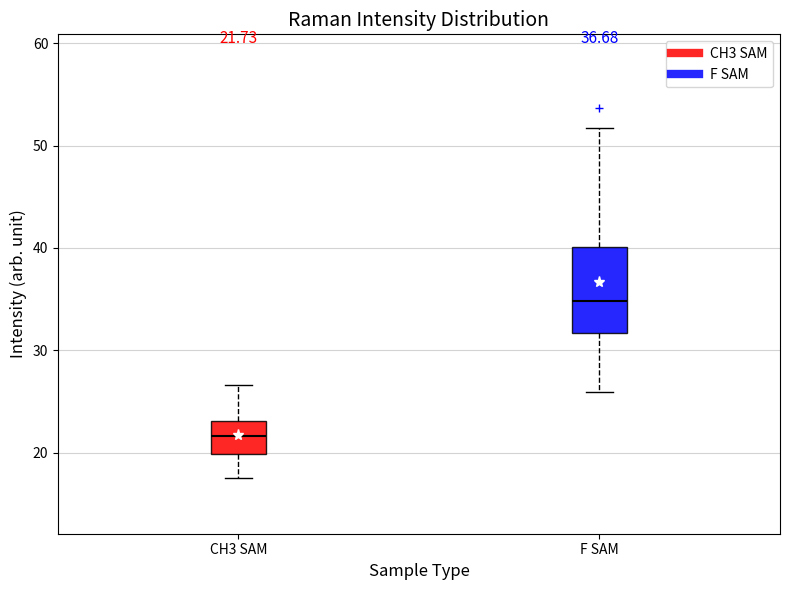

Which box is the tallest, from its lower edge to its upper edge?

F SAM